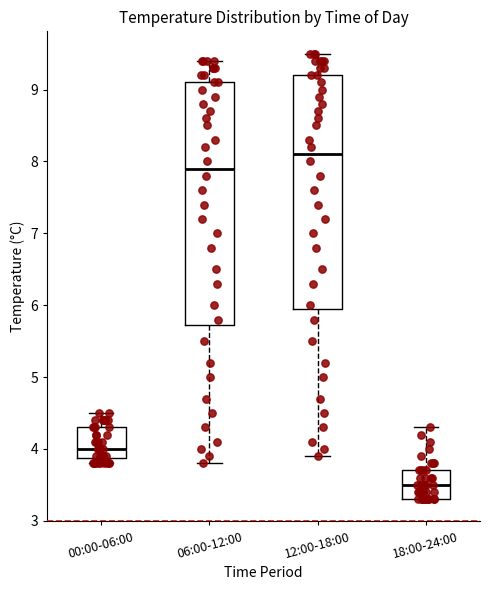

Reading left to right, read every box against the y-axis: the position of its median line, the range the box covers, and the ends of its whiskers. The values are not printed on the chart, so give them approximately, as read against the axis.

00:00-06:00: median 4.0, box 3.9 to 4.3, whiskers 3.8 to 4.5
06:00-12:00: median 7.9, box 5.7 to 9.1, whiskers 3.8 to 9.4
12:00-18:00: median 8.1, box 6.0 to 9.2, whiskers 3.9 to 9.5
18:00-24:00: median 3.5, box 3.3 to 3.7, whiskers 3.3 to 4.3